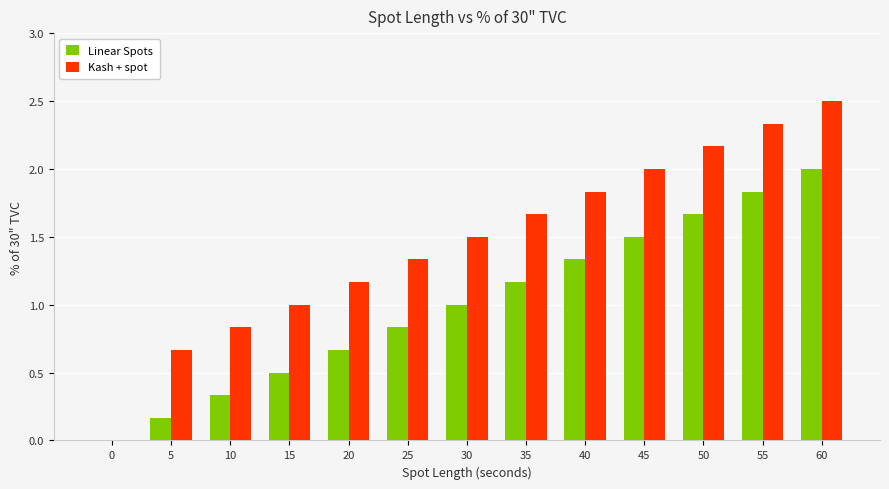

The value of Linear Spots at 5 is 0.3. True or false?

False